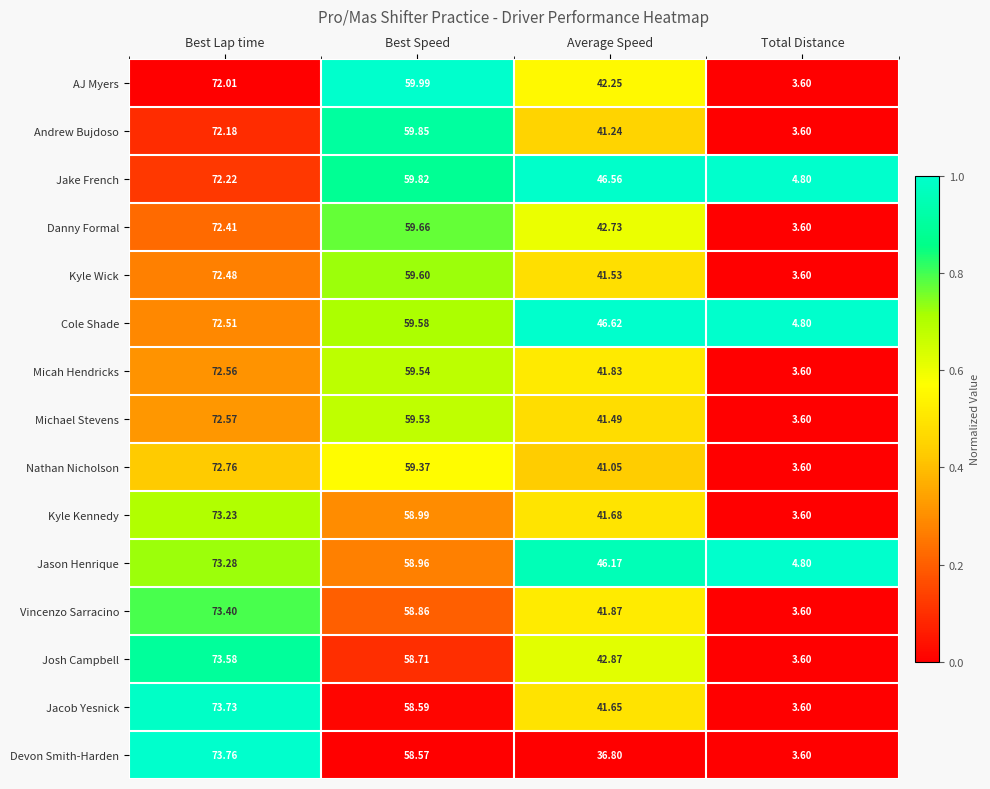

Which series changed the most between Best Speed and Total Distance?

AJ Myers